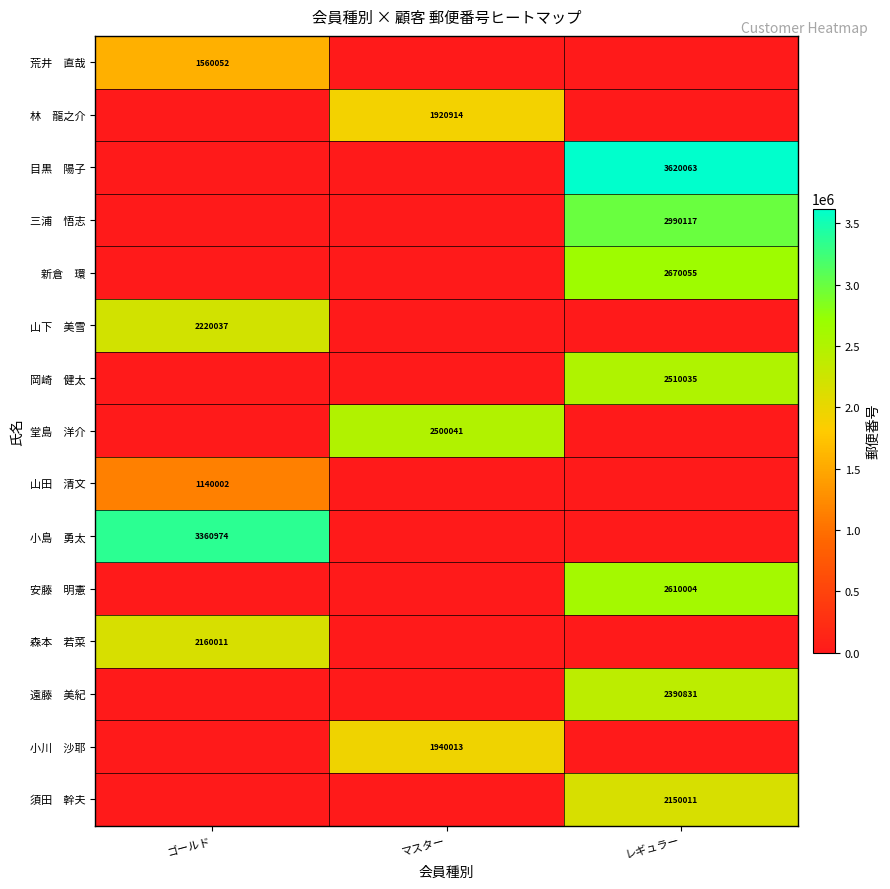

At which label is 小島 勇太 closest to 1680487?

ゴールド